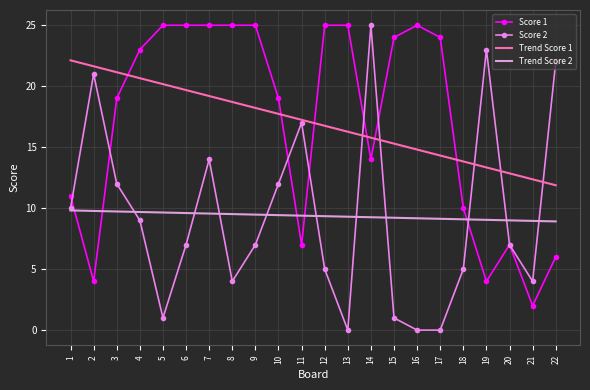

What is the minimum value for Trend Score 2?

8.9